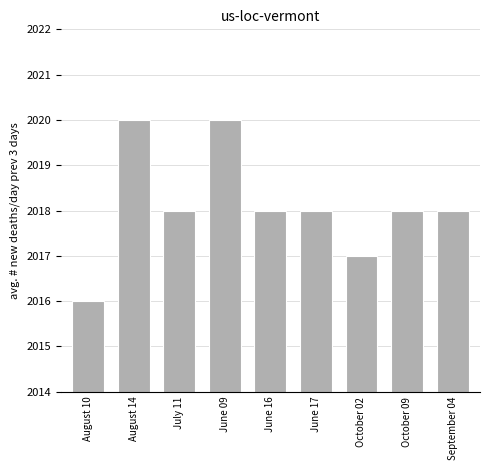

Read the value at October 09.

2018